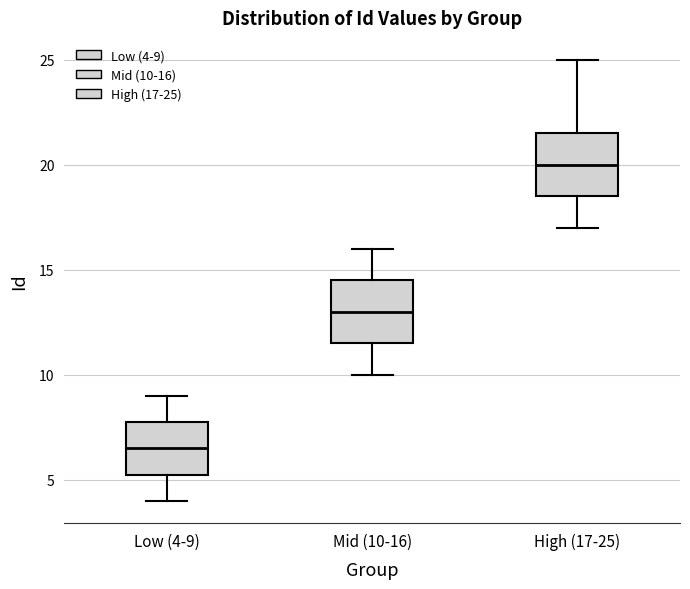

Reading left to right, read every box against the y-axis: the position of its median line, the range the box covers, and the ends of its whiskers. The values are not printed on the chart, so give them approximately, as read against the axis.

Low (4-9): median 6.5, box 5.5 to 8.0, whiskers 4.0 to 9.0
Mid (10-16): median 13.0, box 11.5 to 14.5, whiskers 10.0 to 16.0
High (17-25): median 20.0, box 18.5 to 21.5, whiskers 17.0 to 25.0